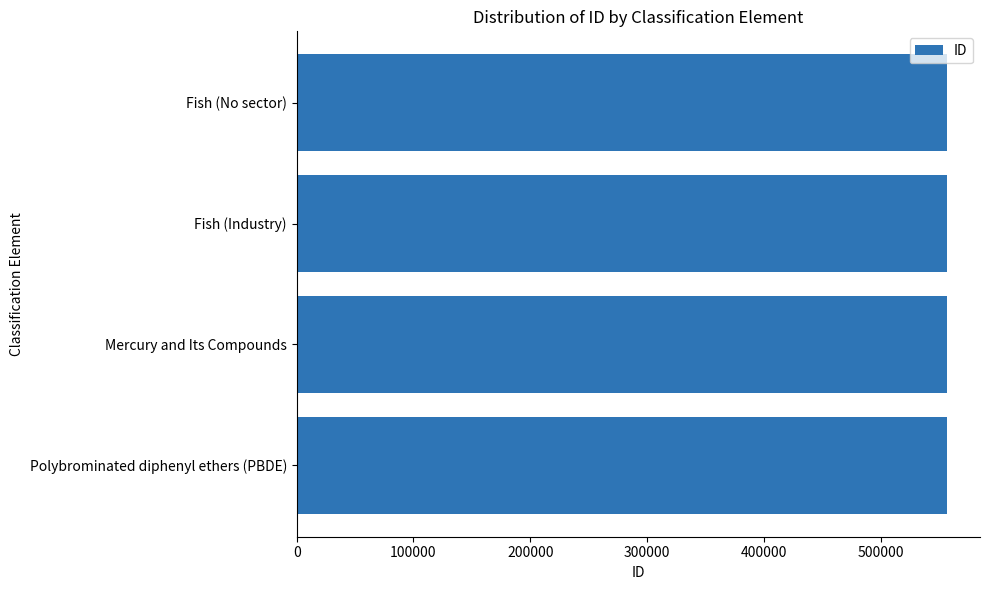

Approximately how many times larger is the value at Fish (No sector) compared to Polybrominated diphenyl ethers (PBDE)?

1.0